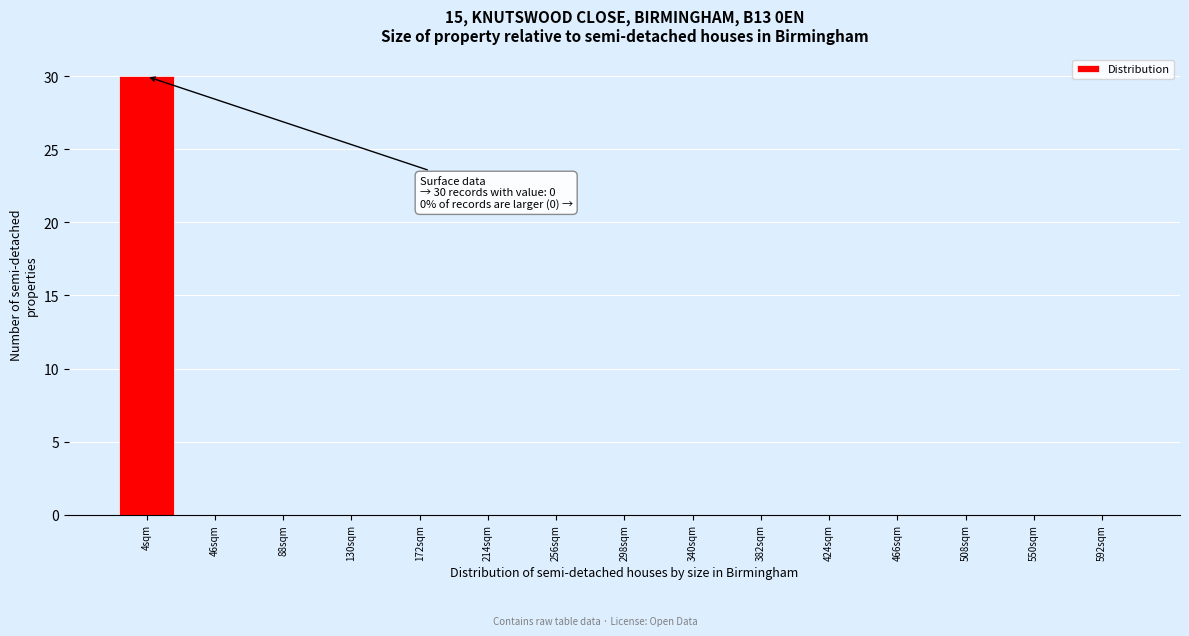

Reading left to right, what are all the values shown in this chart?

4sqm=30	46sqm=0	88sqm=0	130sqm=0	172sqm=0	214sqm=0	256sqm=0	298sqm=0	340sqm=0	382sqm=0	424sqm=0	466sqm=0	508sqm=0	550sqm=0	592sqm=0